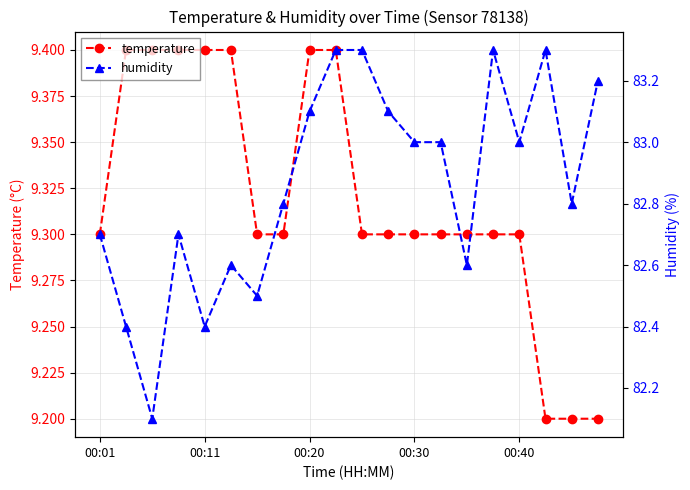

How many data points in humidity are less than 83?

10